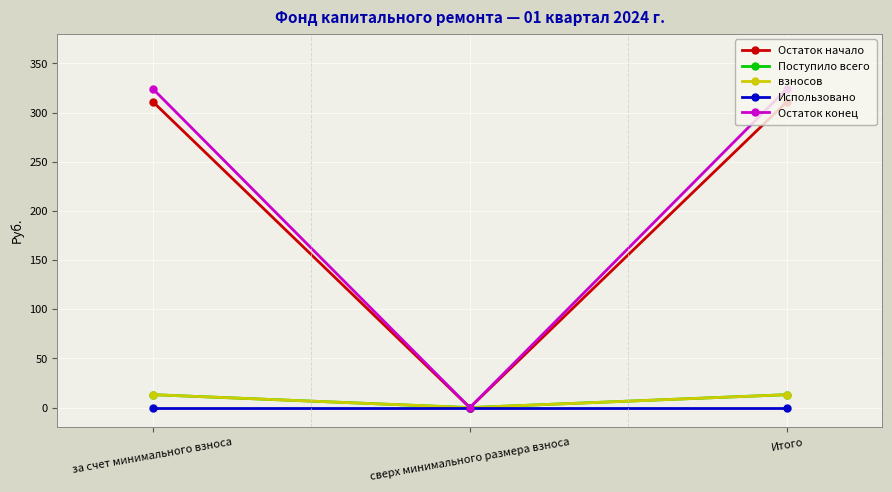

At which category is the sum across all series the highest?

за счет минимального взноса